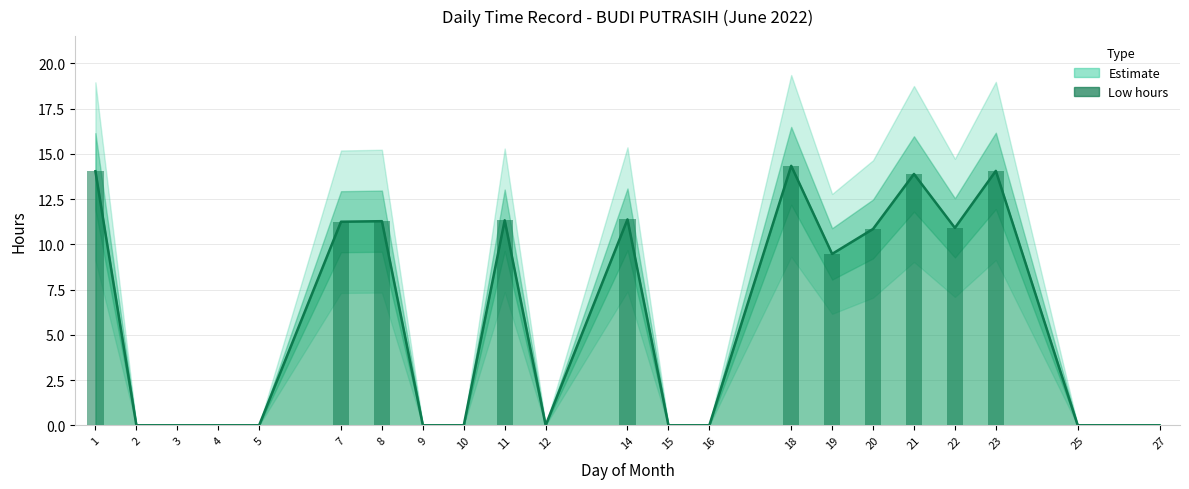

Reading left to right, extract all data points from this chart.

1=14.0	2=0.0	3=0.0	4=0.0	5=0.0	7=11.2	8=11.3	9=0.0	10=0.0	11=11.3	12=0.0	14=11.4	15=0.0	16=0.0	18=14.3	19=9.5	20=10.8	21=13.9	22=10.9	23=14.1	25=0.0	27=0.0